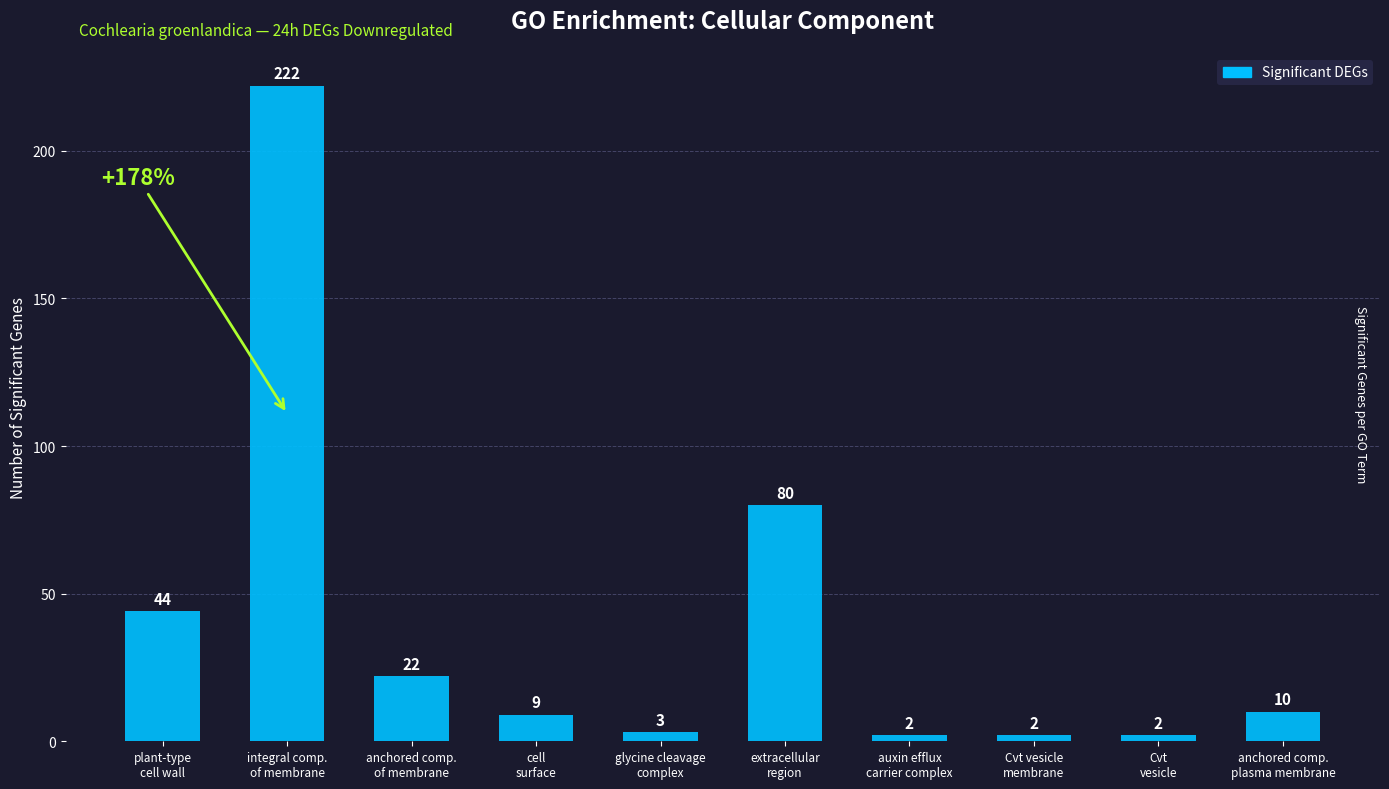

What is the difference between the maximum and second lowest values?

220